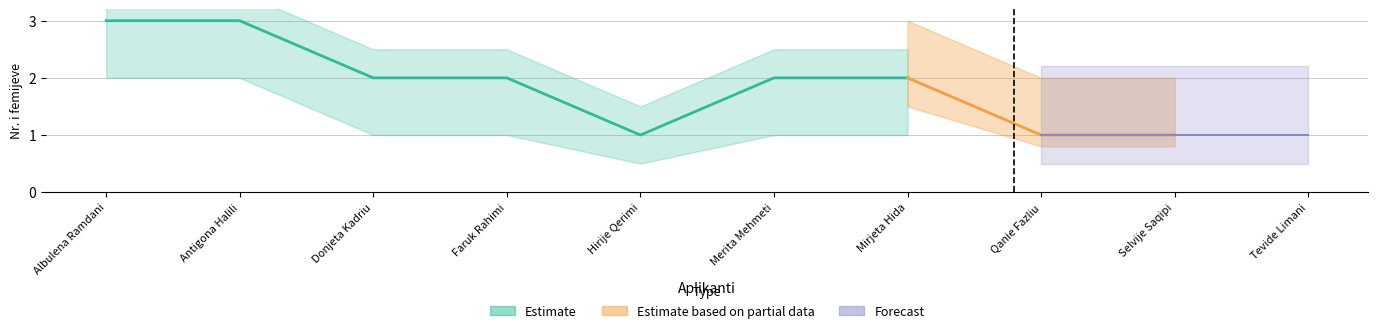

Approximately how many times larger is the value at Donjeta Kadriu compared to Antigona Halili?

0.7